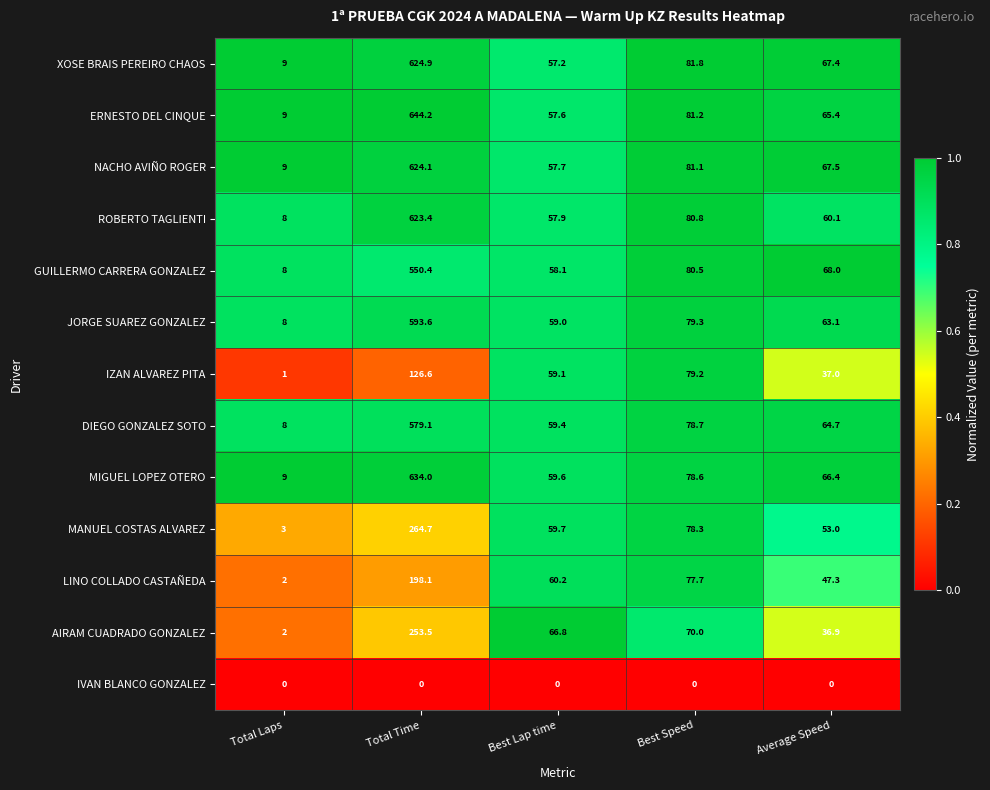

Which series has the largest total across all categories?

ERNESTO DEL CINQUE